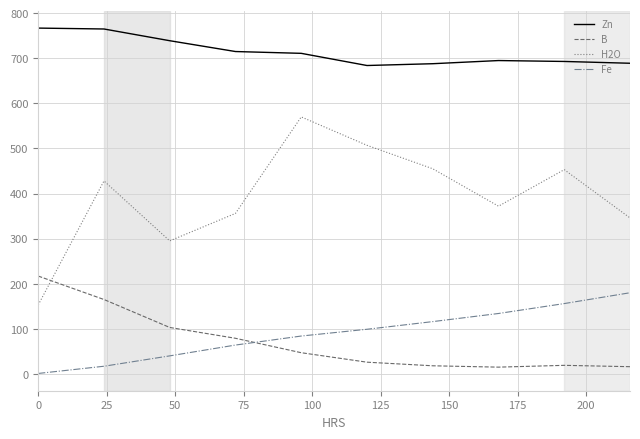

After their last crossing, which series has the higher values: B or H2O?

H2O